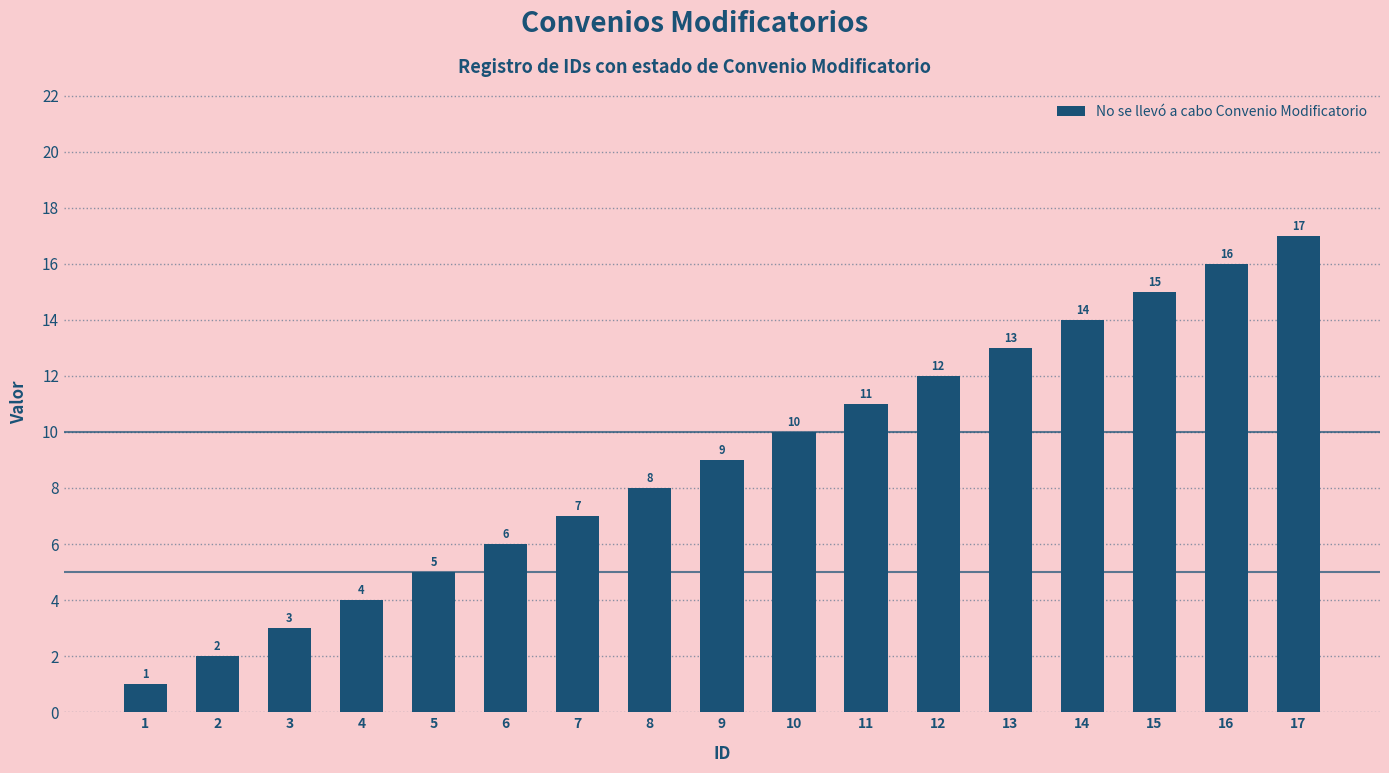

Reading left to right, extract all data points from this chart.

1	2	3	4	5	6	7	8	9	10	11	12	13	14	15	16	17